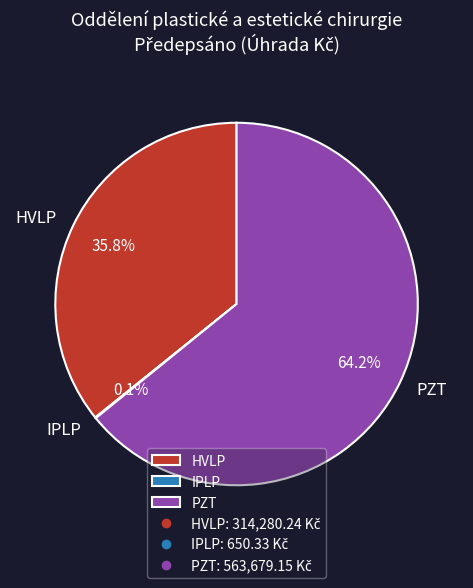

Which category has the biggest portion of the pie?

PZT